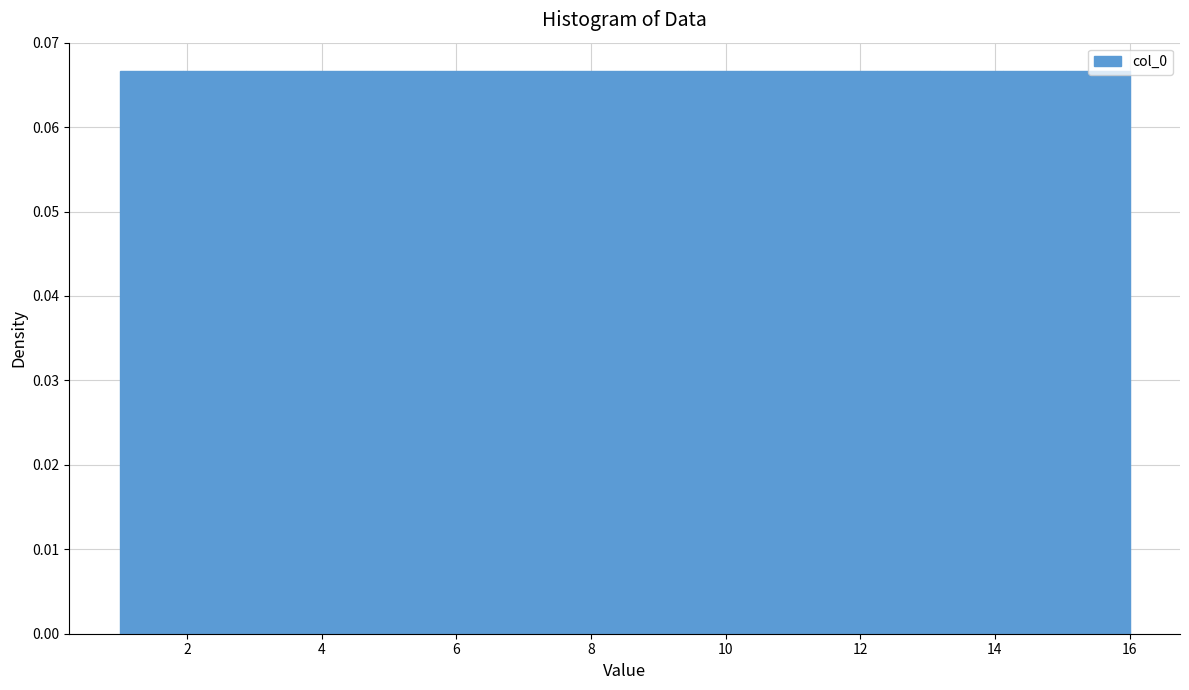

Reading left to right, transcribe this chart: for each bar, give the range it covers on the x-axis and its height. Neither the bar edges nor the heights are printed on the chart, so give them approximately, as read against the axes.

1.0 to 2.0: 0.067
2.0 to 2.8: 0.067
2.8 to 3.8: 0.067
3.8 to 4.8: 0.067
4.8 to 5.6: 0.067
5.6 to 6.6: 0.067
6.6 to 7.6: 0.067
7.6 to 8.6: 0.067
8.6 to 9.4: 0.067
9.4 to 10.4: 0.067
10.4 to 11.4: 0.067
11.4 to 12.2: 0.067
12.2 to 13.2: 0.067
13.2 to 14.2: 0.067
14.2 to 15.0: 0.067
15.0 to 16.0: 0.067